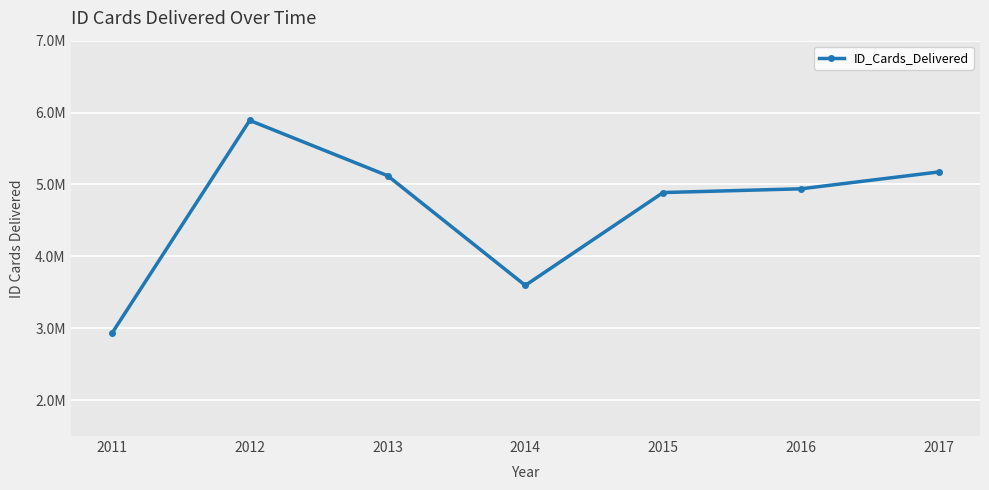

At which label does the data first exceed 4939000?

2012